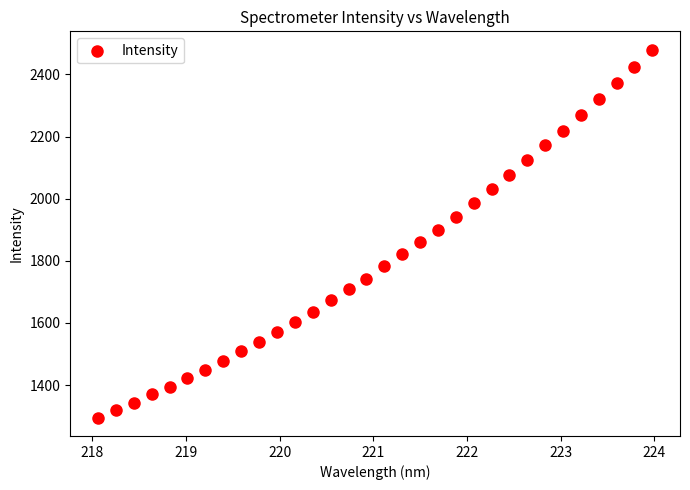

What is the range of X values (max minus min)?

5.9